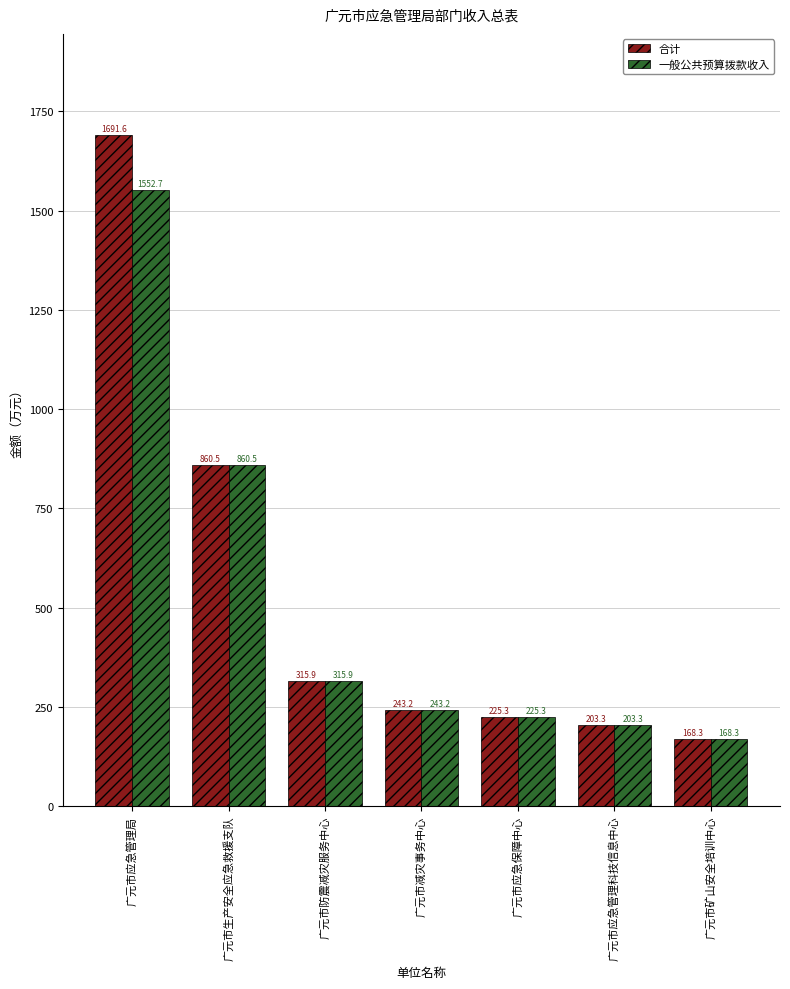

Rank the categories by 合计 value from lowest to highest.

广元市矿山安全培训中心, 广元市应急管理科技信息中心, 广元市应急保障中心, 广元市减灾事务中心, 广元市防震减灾服务中心, 广元市生产安全应急救援支队, 广元市应急管理局